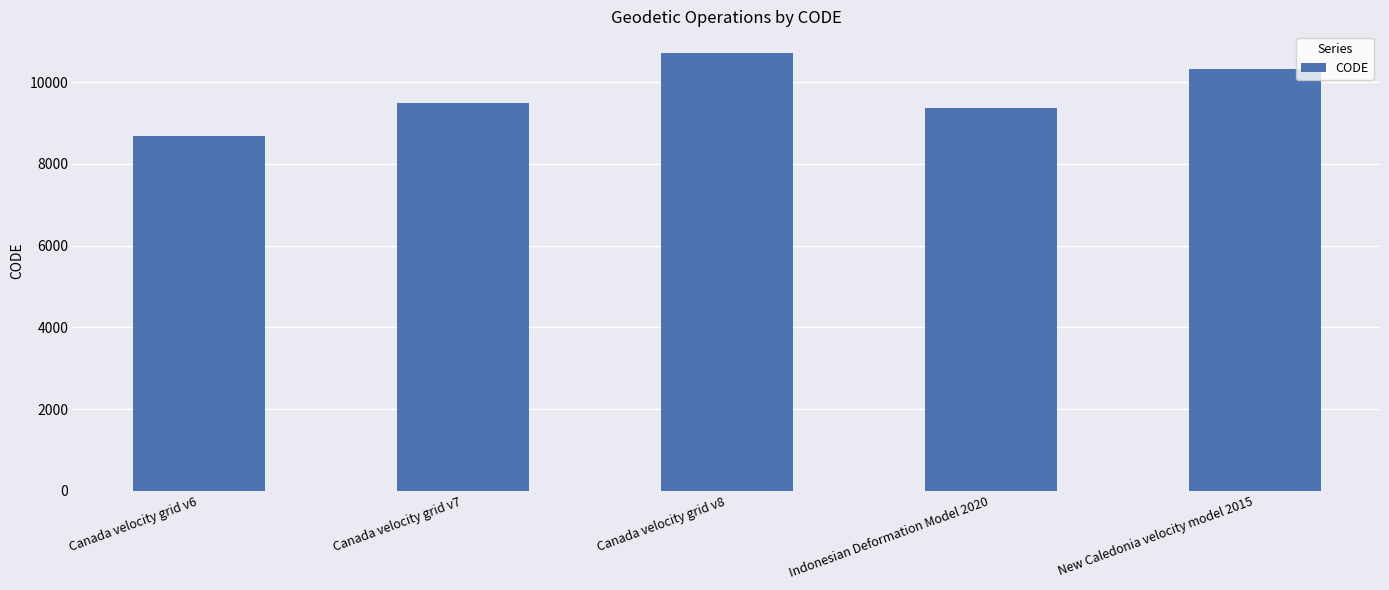

What is the ratio of the value at Canada velocity grid v8 to the value at Canada velocity grid v6?

1.2